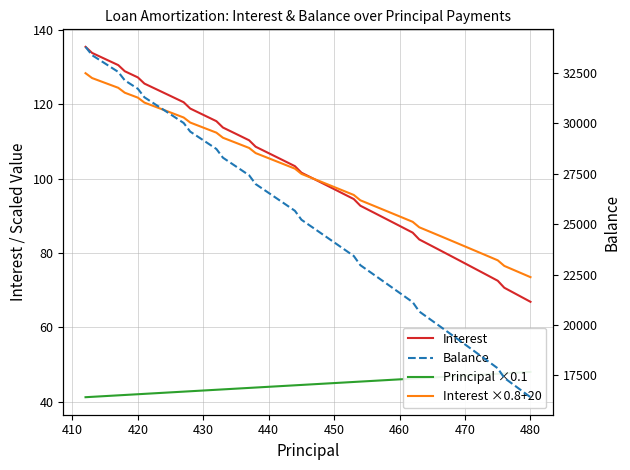

What is the sum of all Principal ×0.1 values?

1780.2